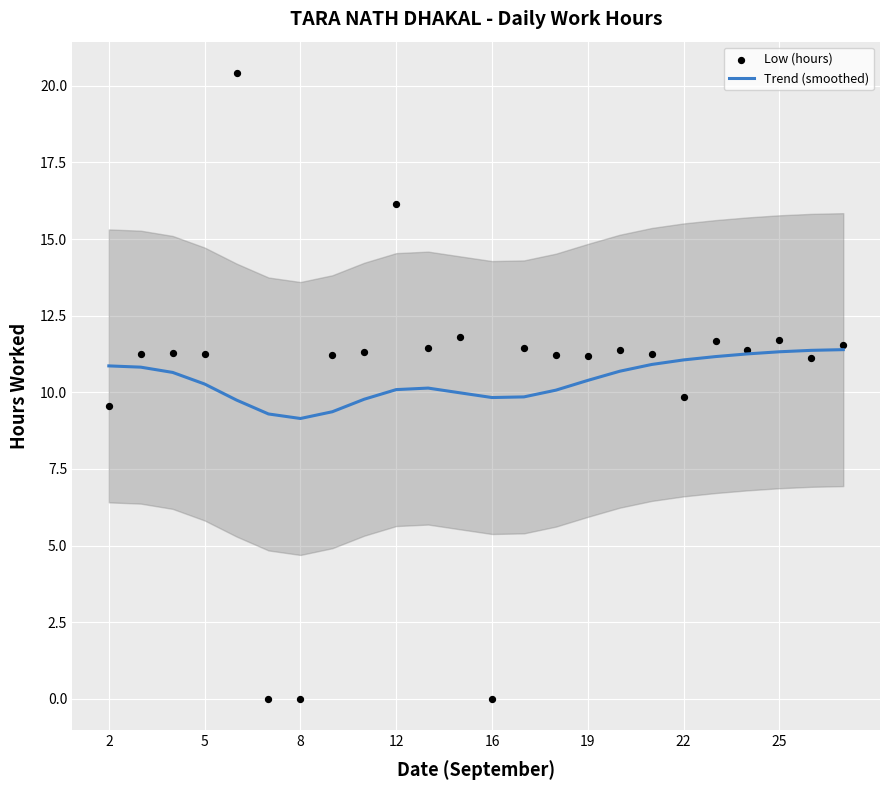

Which series reaches the maximum Y coordinate?

Low (hours)